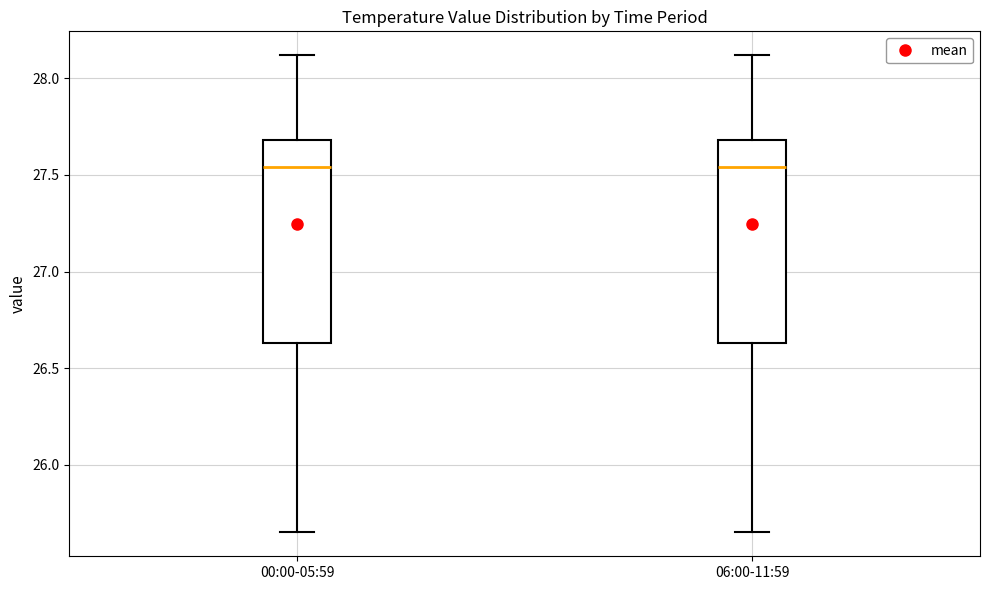

Where does the upper whisker of the box for 00:00-05:59 end on the y-axis? The values are not printed on the chart, so give them approximately, as read against the axis.

28.10